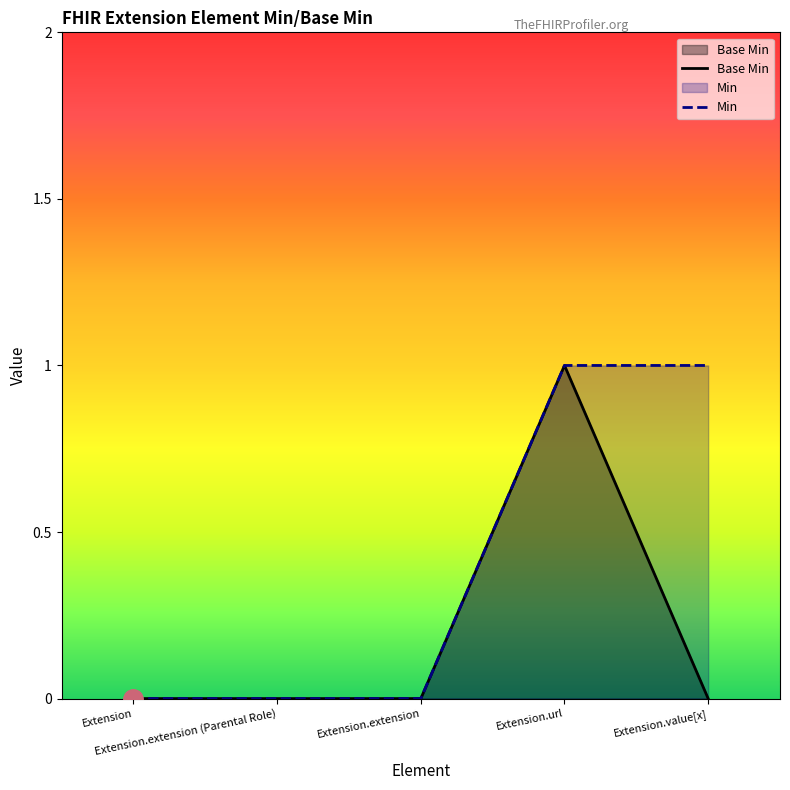

How many values are between 0 and 1?

5